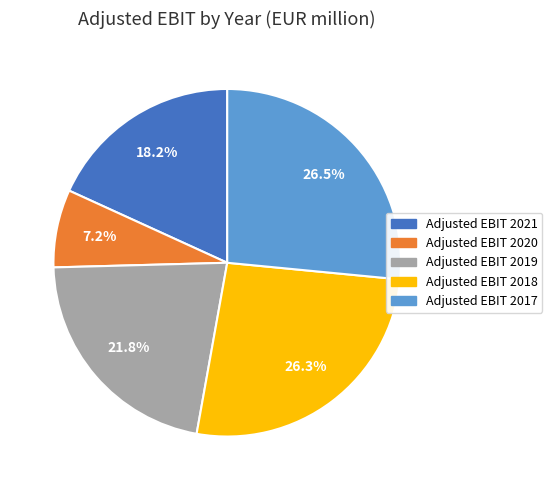

To the nearest percent, what is the difference between the Adjusted EBIT 2020 and Adjusted EBIT 2017 slice percentages?

19%